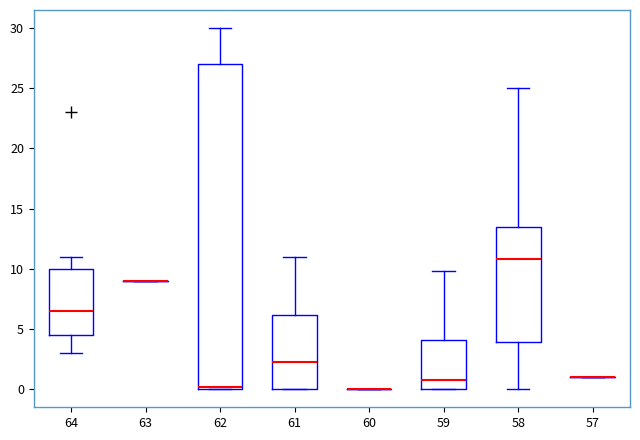

Reading left to right, read every box against the y-axis: the position of its median line, the range the box covers, and the ends of its whiskers. The values are not printed on the chart, so give them approximately, as read against the axis.

64: median 6.5, box 4.5 to 10.0, whiskers 3.0 to 11.0
63: box collapsed to a line at 9.0, whiskers 9.0 to 9.0
62: median 0.0 (just above the box's lower edge), box 0.0 to 27.0, whiskers 0.0 to 30.0
61: median 2.5, box 0.0 to 6.0, whiskers 0.0 to 11.0
60: box collapsed to a line at 0.0, whiskers 0.0 to 0.0
59: median 1.0, box 0.0 to 4.0, whiskers 0.0 to 10.0
58: median 11.0, box 4.0 to 13.5, whiskers 0.0 to 25.0
57: box collapsed to a line at 1.0, whiskers 1.0 to 1.0